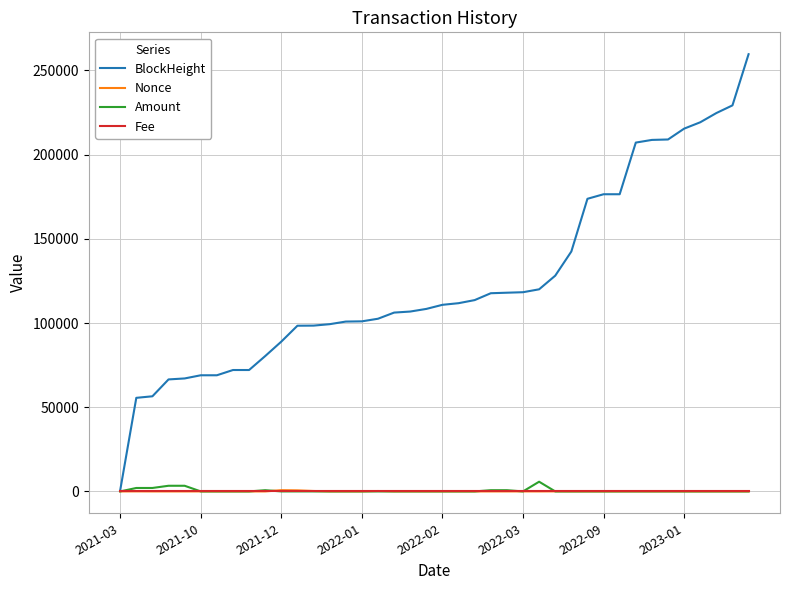

What is the maximum value shown in the chart?

259626.0